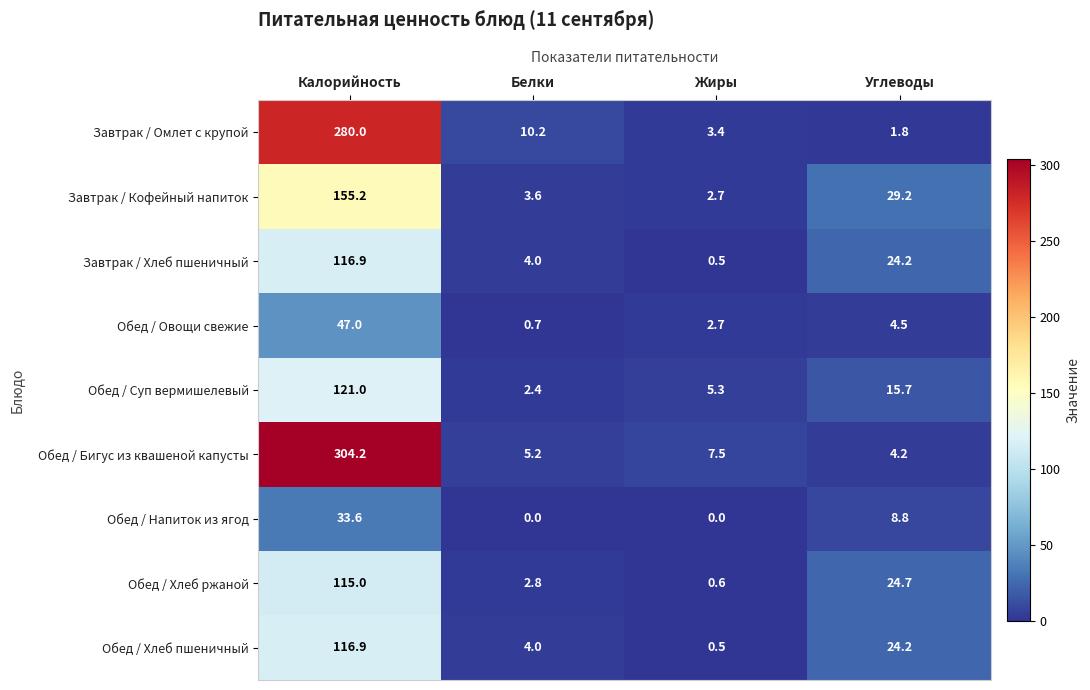

How many categories are shown in the chart?

4